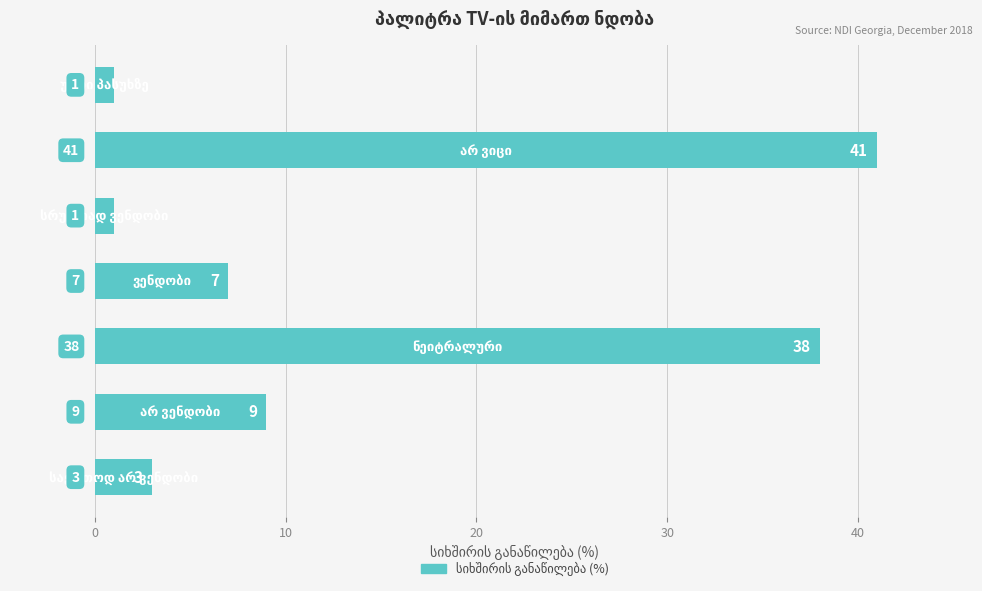

What is the smallest value displayed?

1